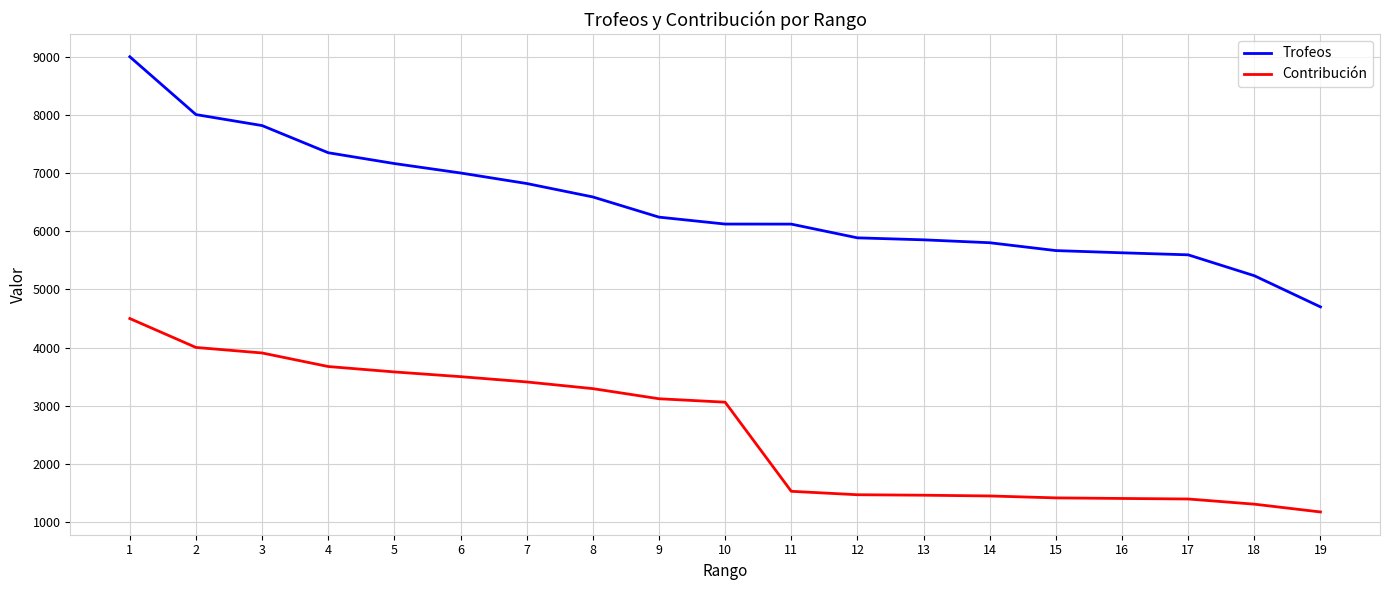

Count the number of categories in the chart.

19